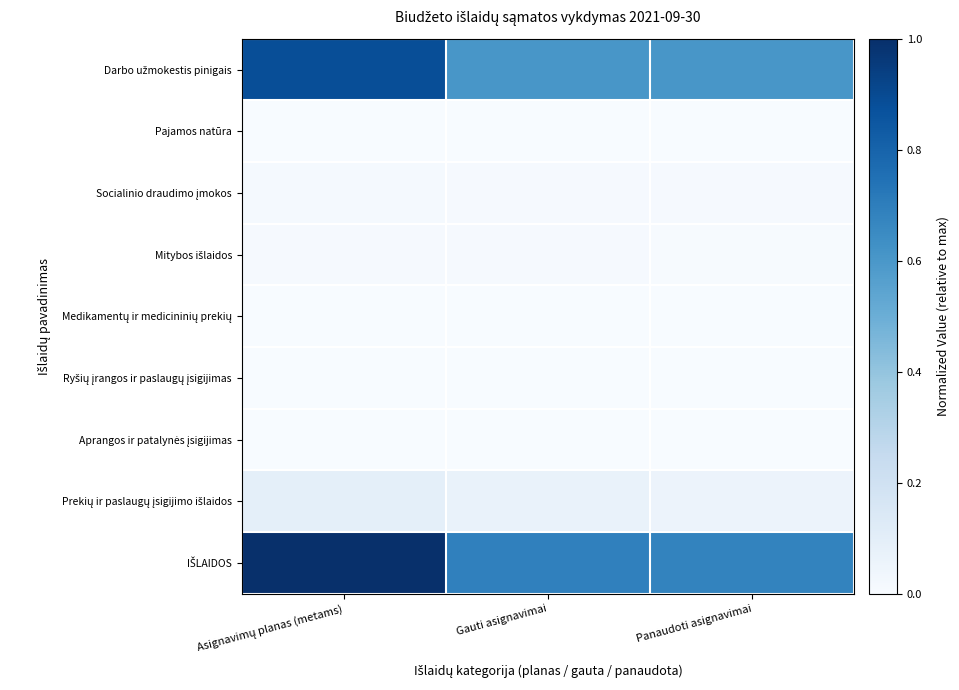

What is the total value across all series at Panaudoti asignavimai?

1.4